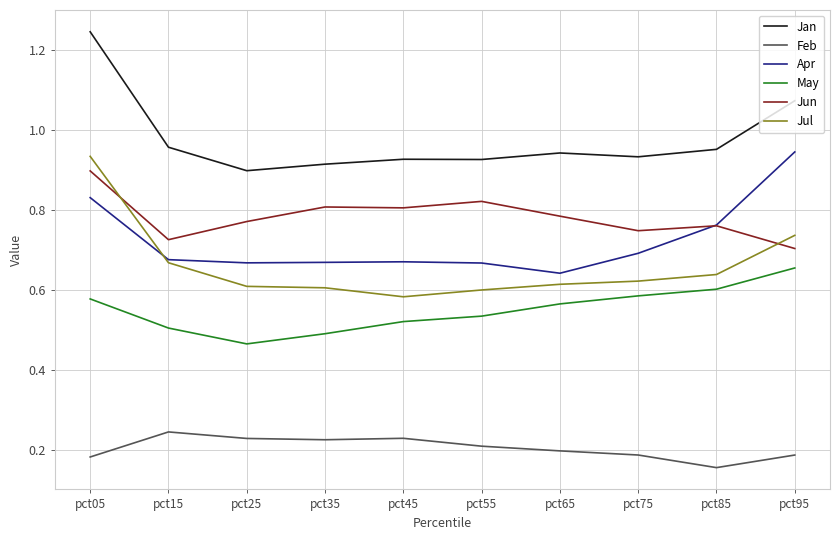

What is the total value across all series at pct95?

4.3